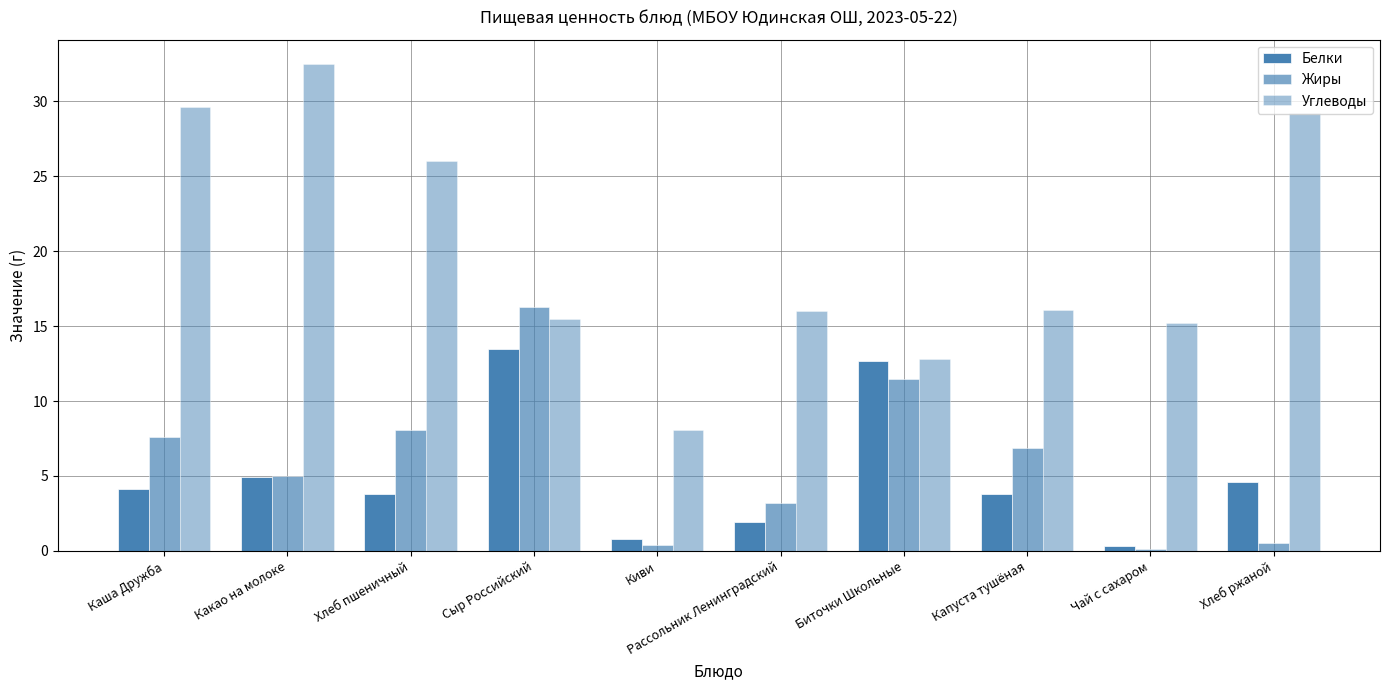

Which series has the largest range (max minus min)?

Углеводы